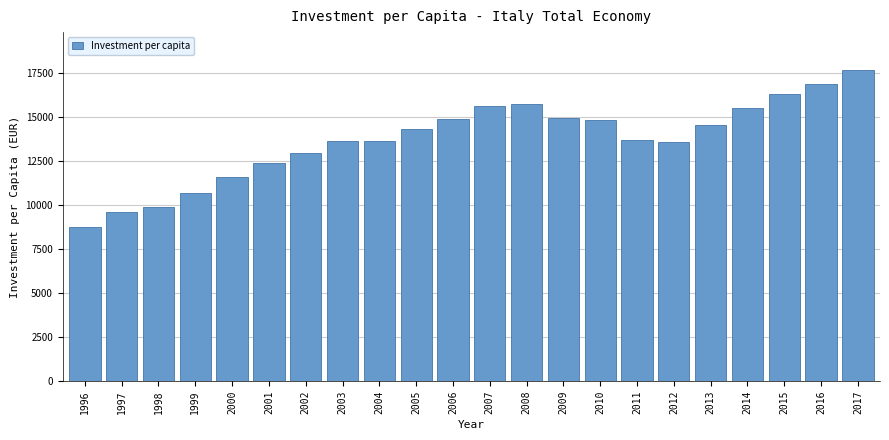

The value at 2012 is 13557.8. True or false?

True